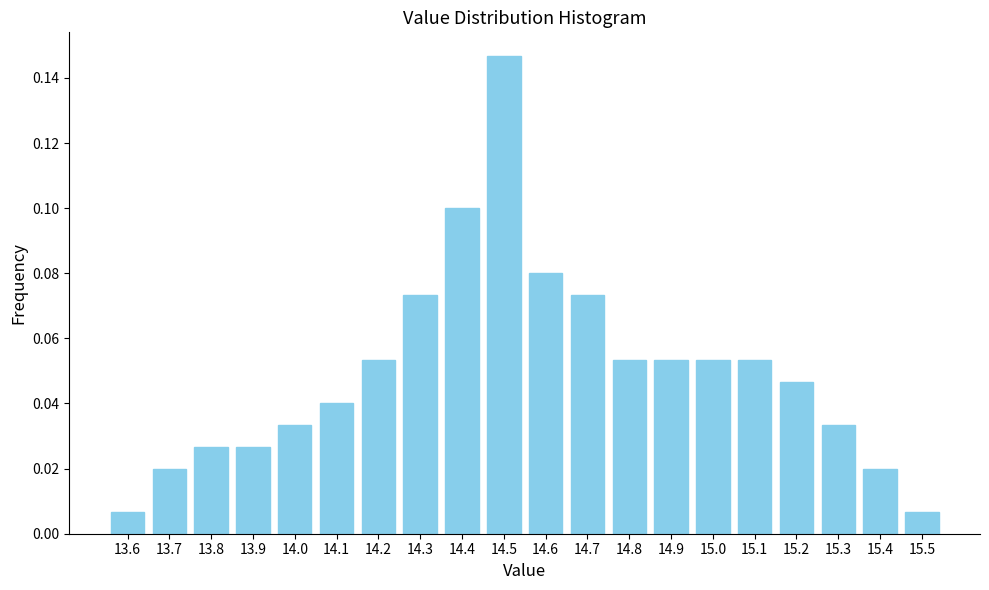

What is the sum of all values?

1.0